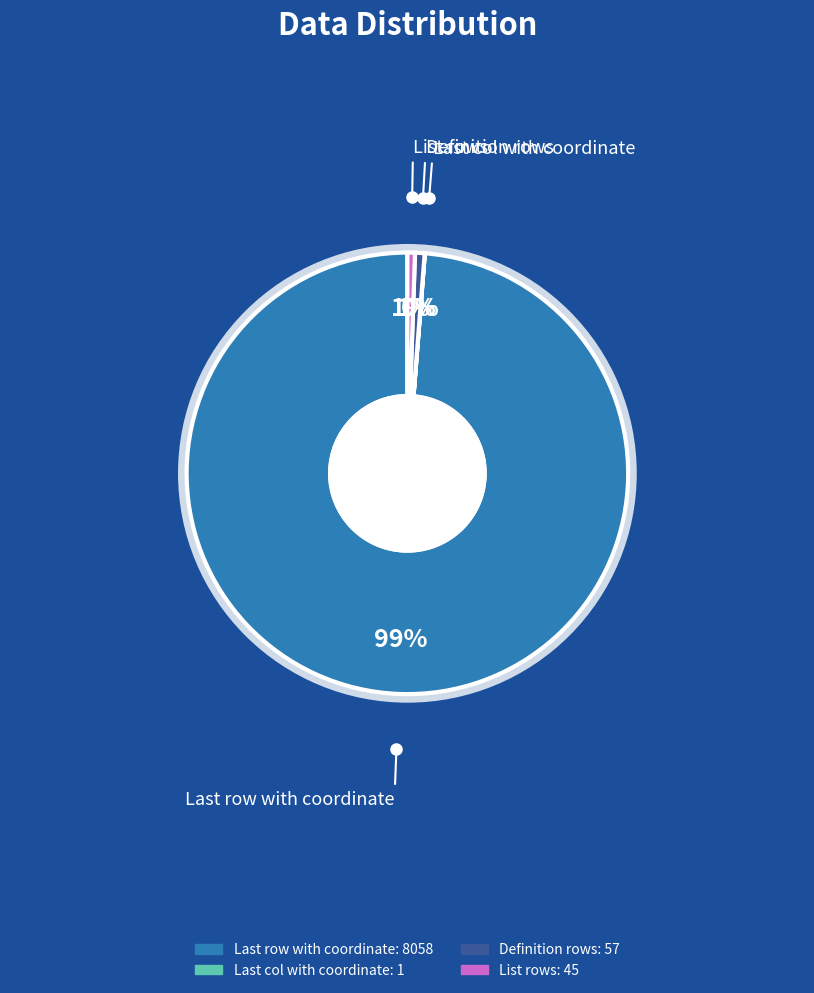

What is the majority slice?

Last row with coordinate